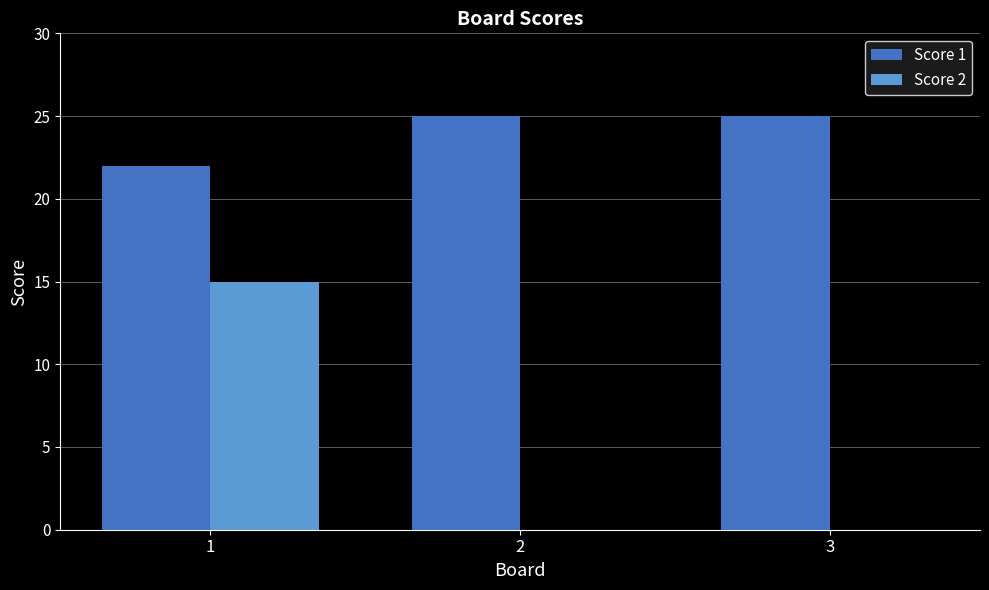

Is the value of Score 2 at 1 greater than the value of Score 1 at 3?

No